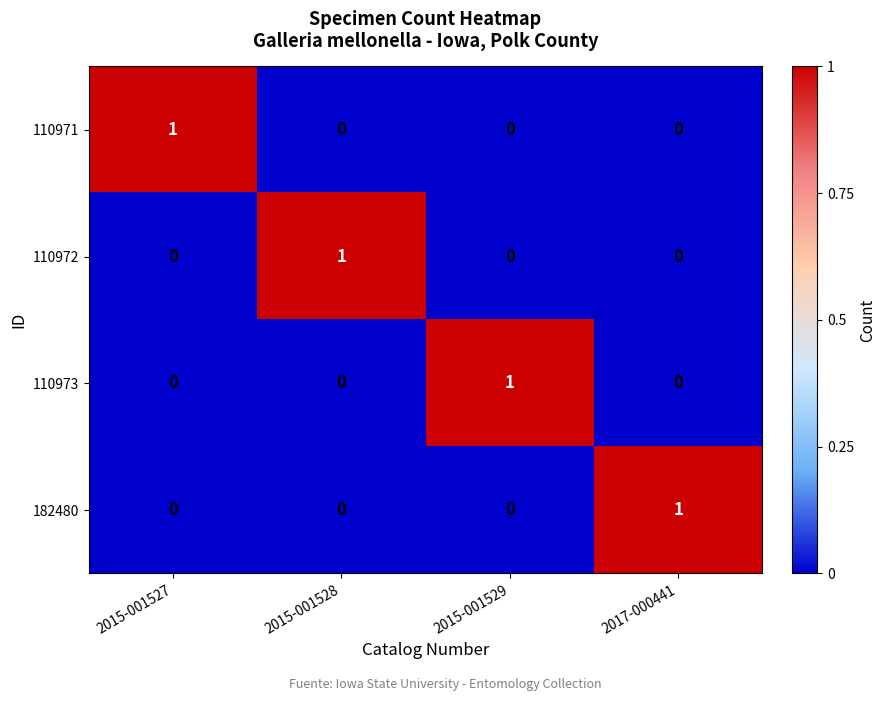

The value of 182480 at 2015-001529 is -1. True or false?

False